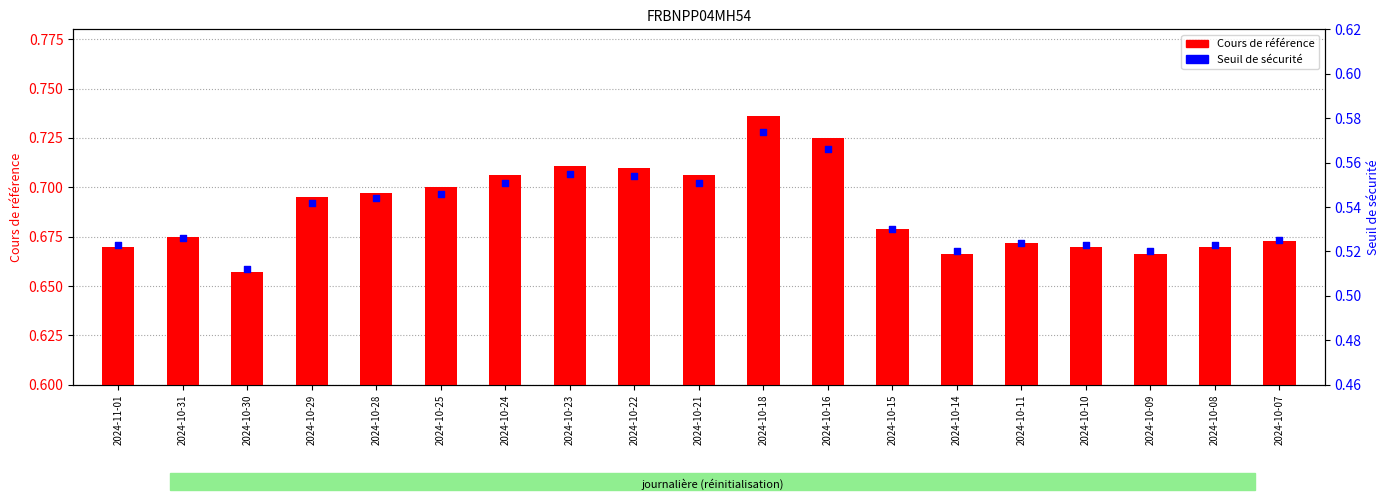

At how many categories does at least one series exceed 0?

19